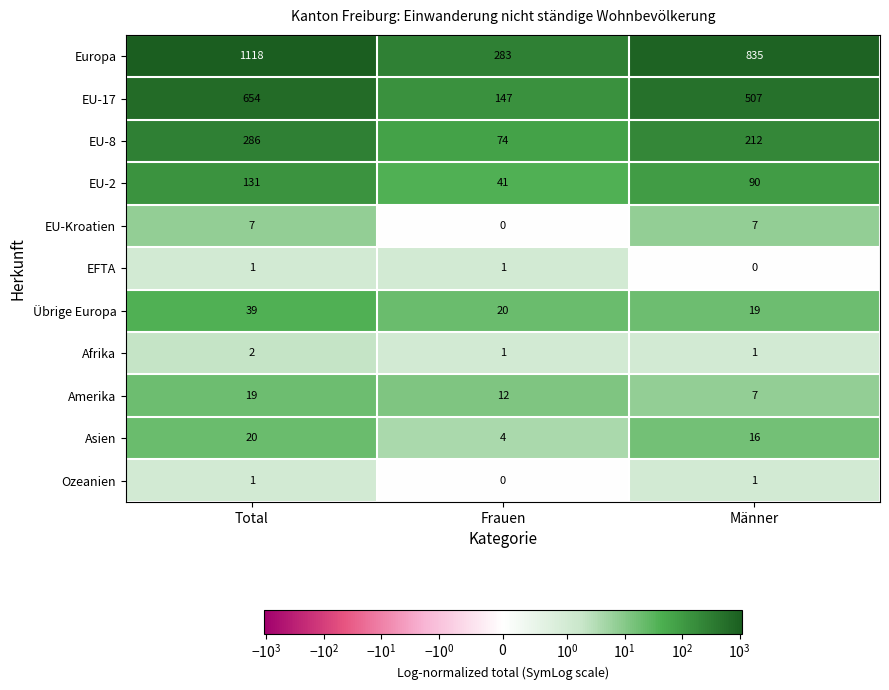

What is the highest value of the Amerika series?

19